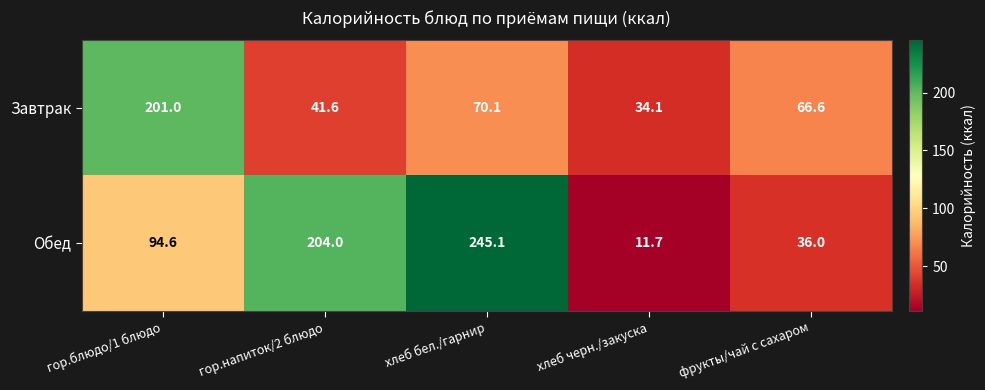

Reading left to right, transcribe all the data shown in this chart.

Завтрак: гор.блюдо/1 блюдо=201.0	гор.напиток/2 блюдо=41.6	хлеб бел./гарнир=70.1	хлеб черн./закуска=34.1	фрукты/чай с сахаром=66.6
Обед: гор.блюдо/1 блюдо=94.6	гор.напиток/2 блюдо=204.0	хлеб бел./гарнир=245.1	хлеб черн./закуска=11.7	фрукты/чай с сахаром=36.0